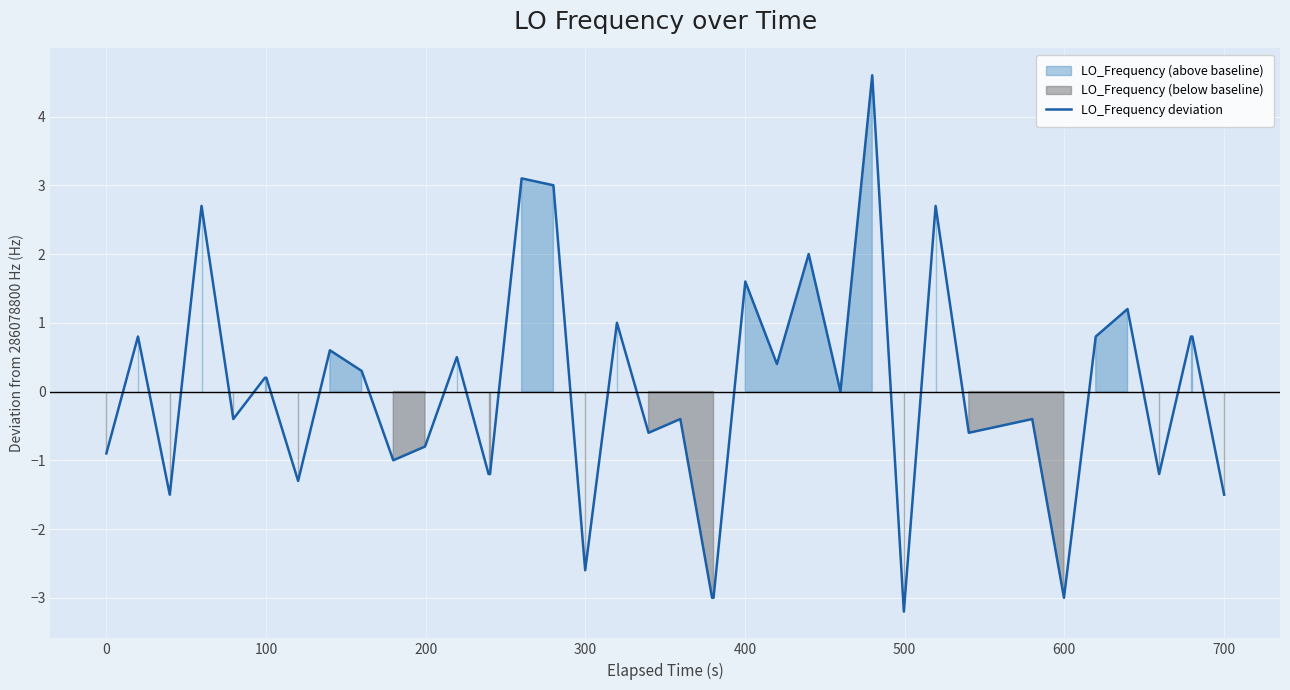

What is the maximum value for LO_Frequency deviation?

4.6